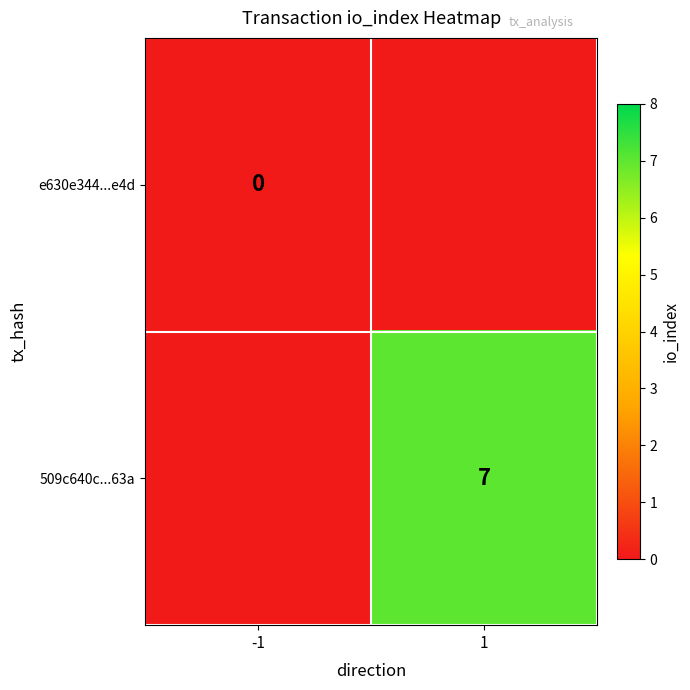

The 509c640c...63a series shows 11 at 1. True or false?

False